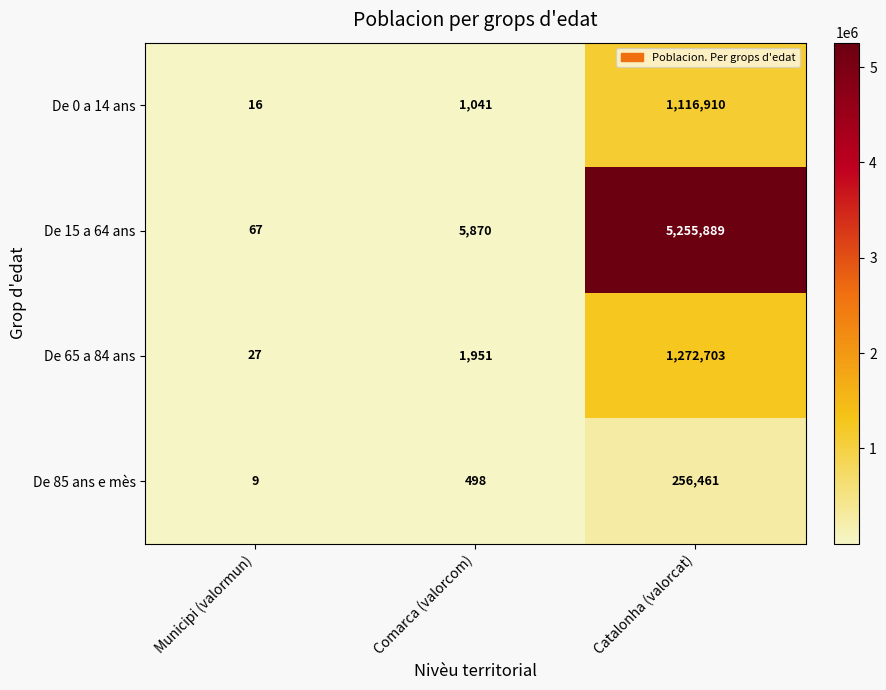

What is the difference between the De 0 a 14 ans values at Comarca (valorcom) and Municipi (valormun)?

1025